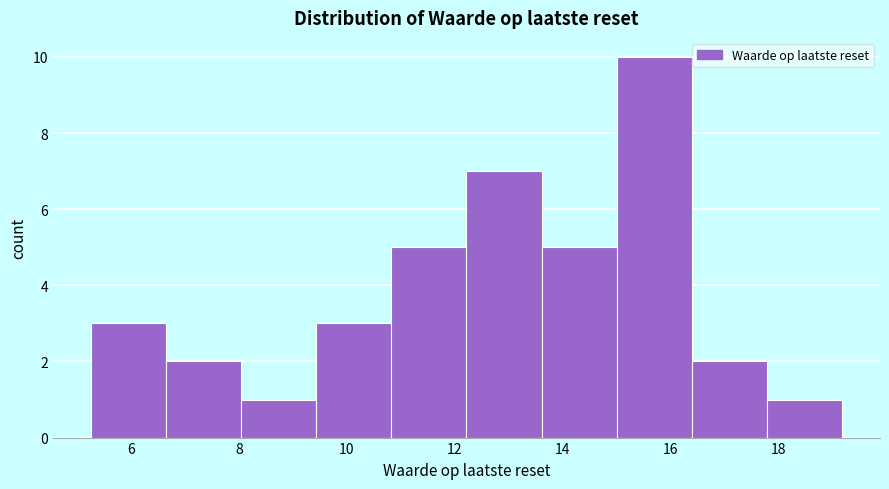

Reading left to right, list every bar in this chart as the range it spans on the x-axis followed by its height. Neither the bar edges nor the heights are printed on the chart, so give them approximately, as read against the axes.

5.2 to 6.6: 3
6.6 to 8.0: 2
8.0 to 9.4: 1
9.4 to 10.8: 3
10.8 to 12.2: 5
12.2 to 13.6: 7
13.6 to 15.0: 5
15.0 to 16.4: 10
16.4 to 17.8: 2
17.8 to 19.2: 1